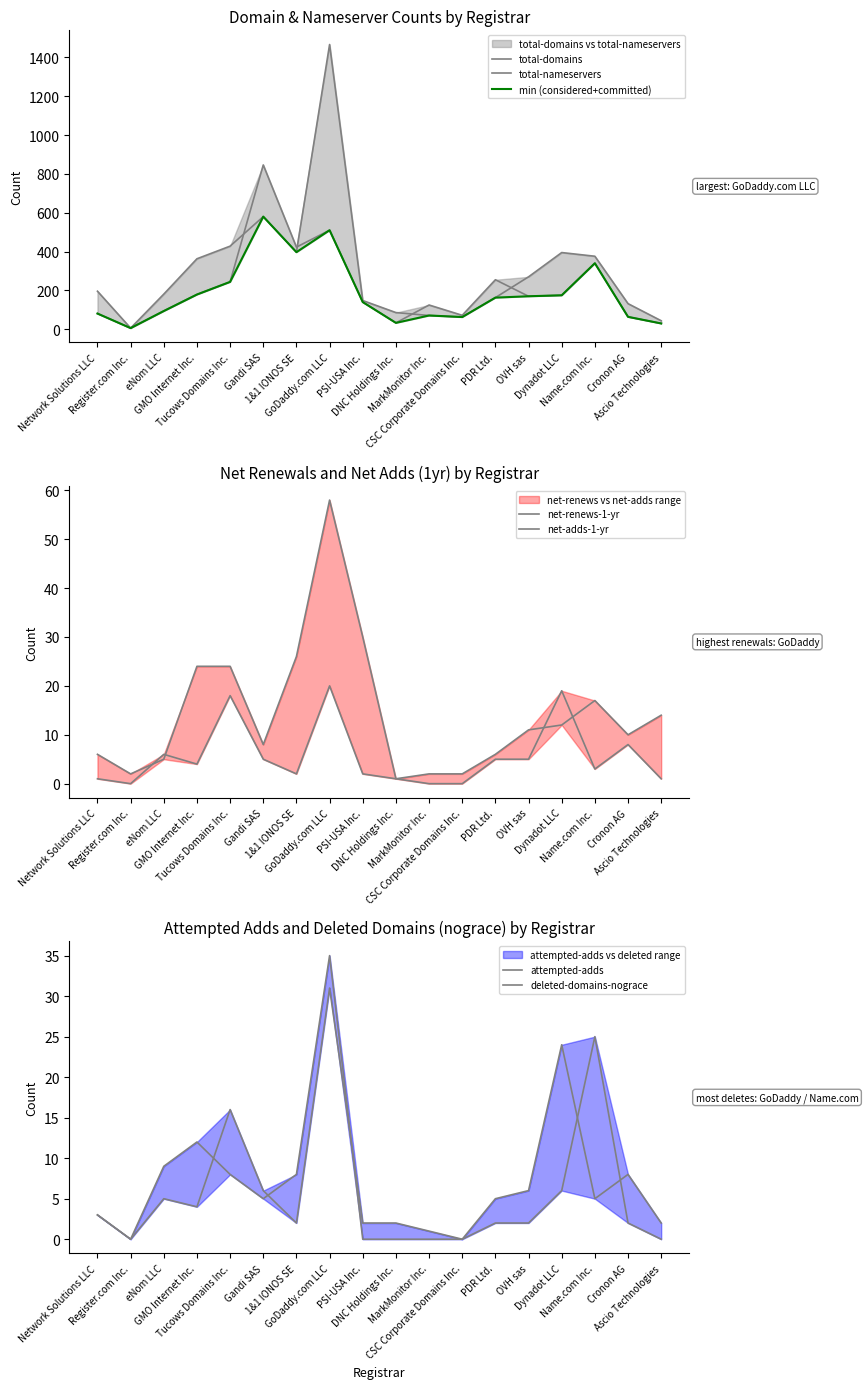

What is the maximum value for net-renews-1-yr?

58